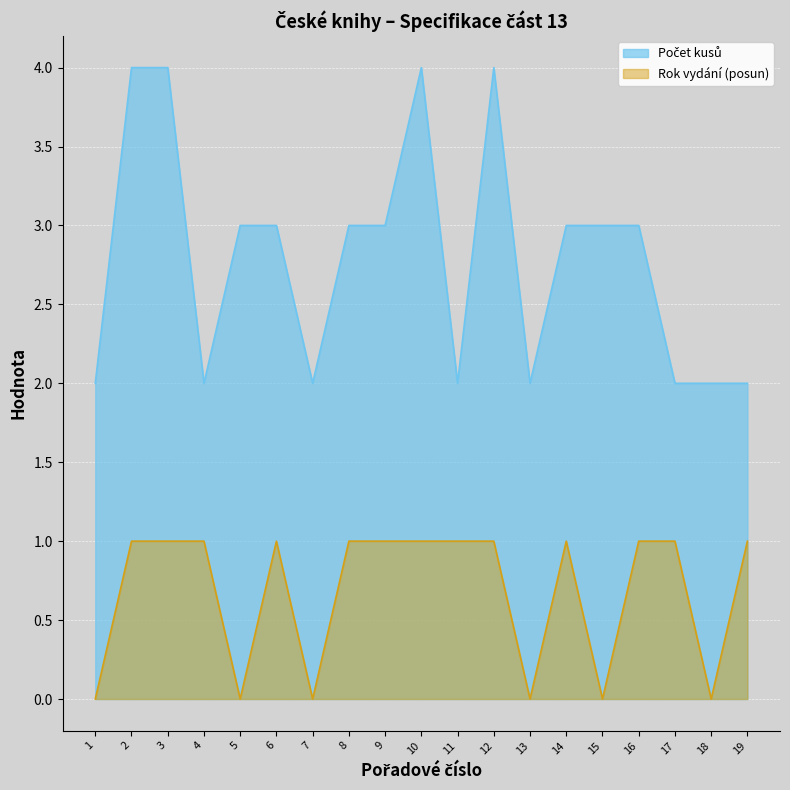

What is the difference between the highest and lowest values at 18?

2